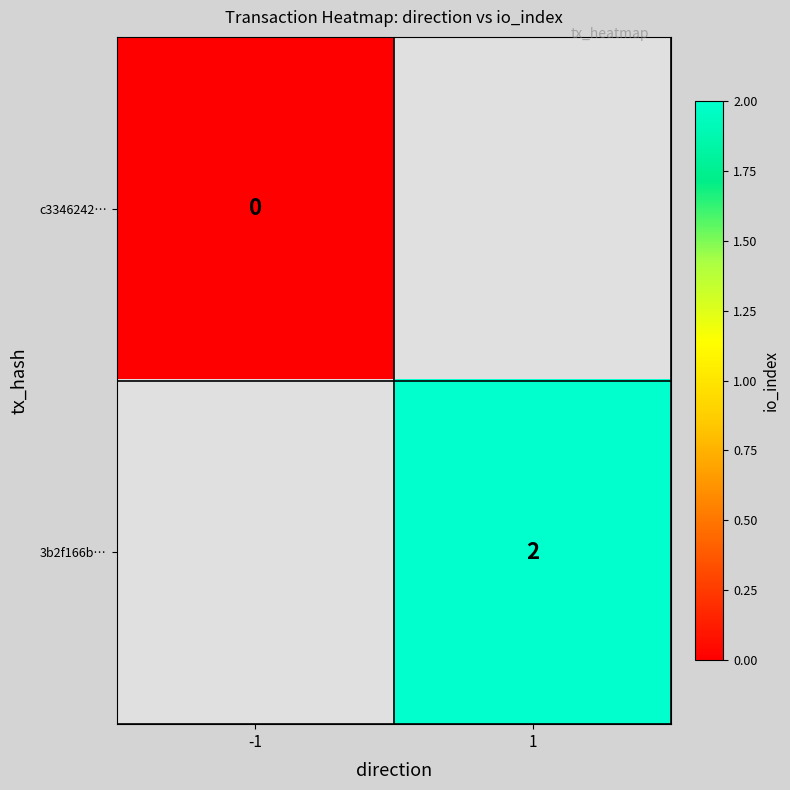

True or false: 3b2f166b… has a value of 2 at 1.

True